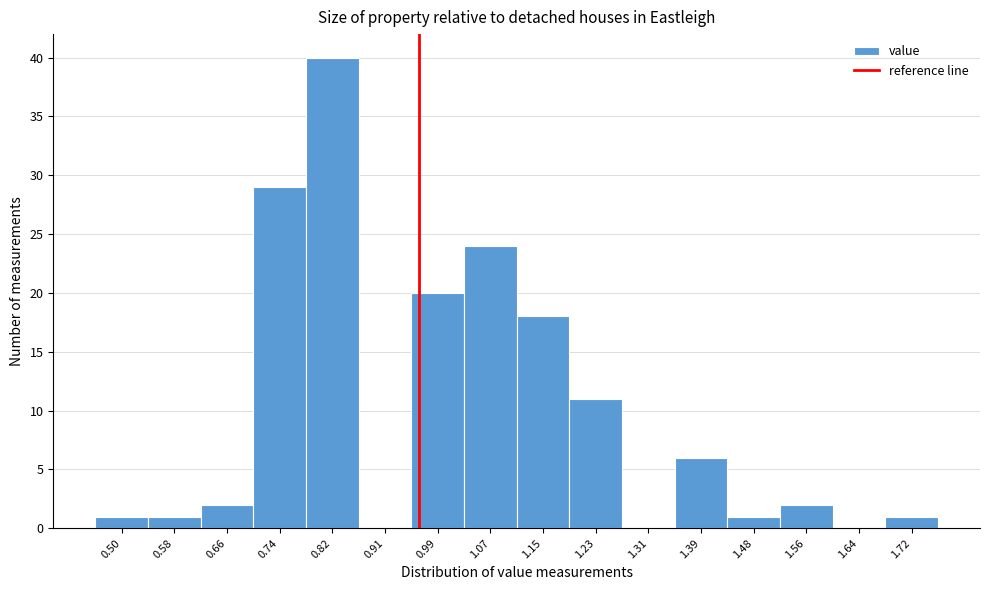

Reading left to right, list all the values displayed in this chart.

0.50=1	0.58=1	0.66=2	0.74=29	0.82=40	0.91=0	0.99=20	1.07=24	1.15=18	1.23=11	1.31=0	1.39=6	1.48=1	1.56=2	1.64=0	1.72=1